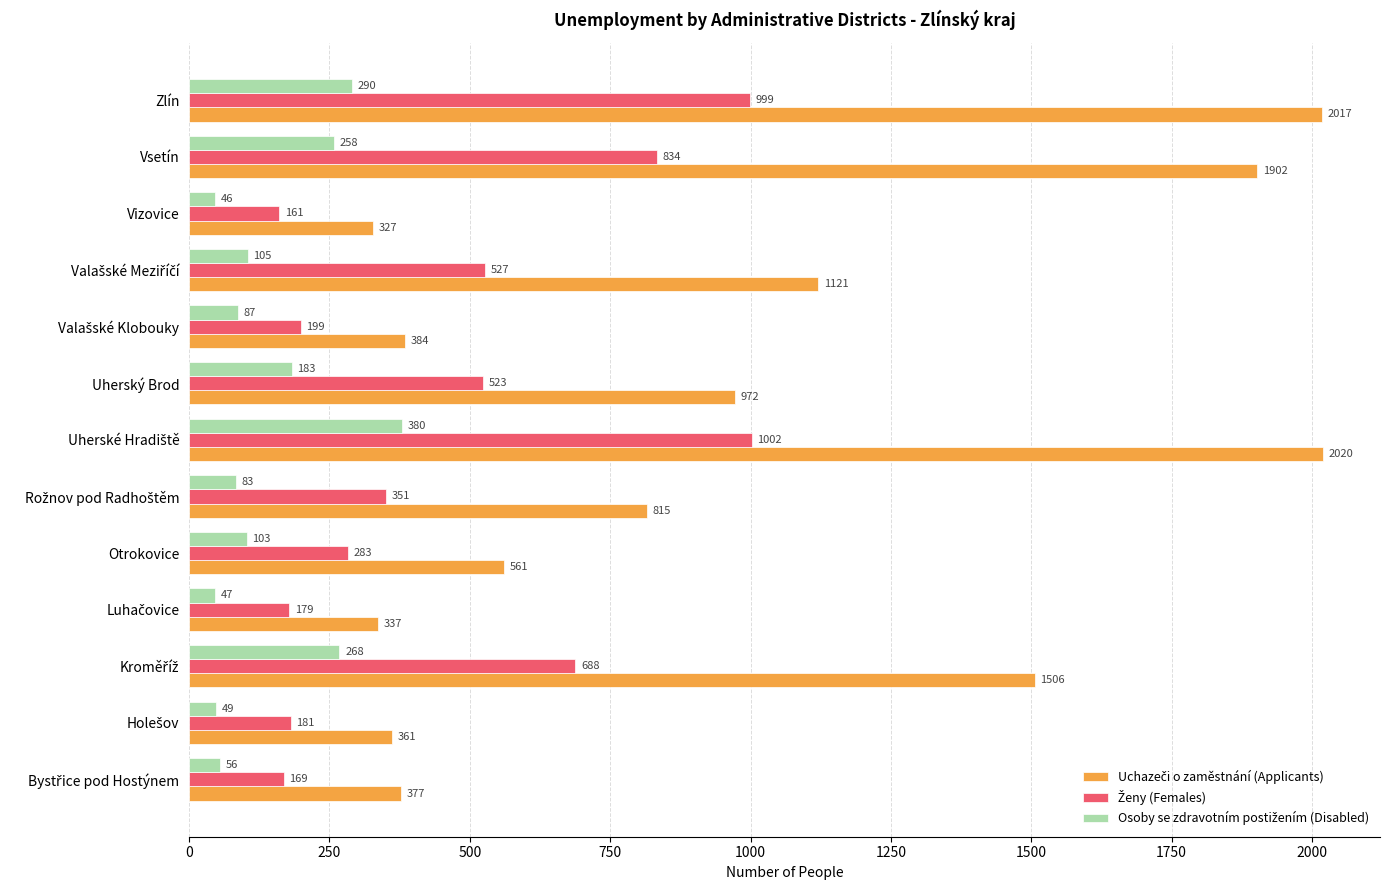

At how many categories does at least one series exceed 424?

8